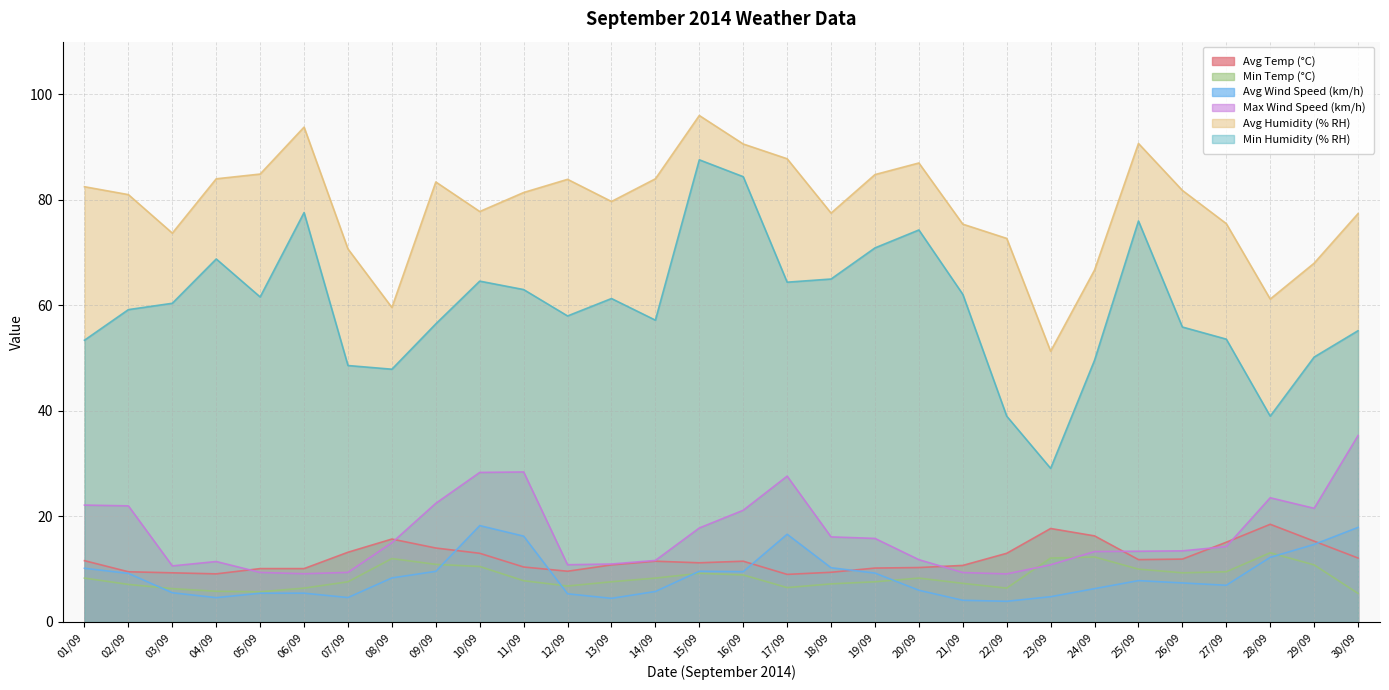

Which series has the largest range (max minus min)?

Min Humidity (% RH)